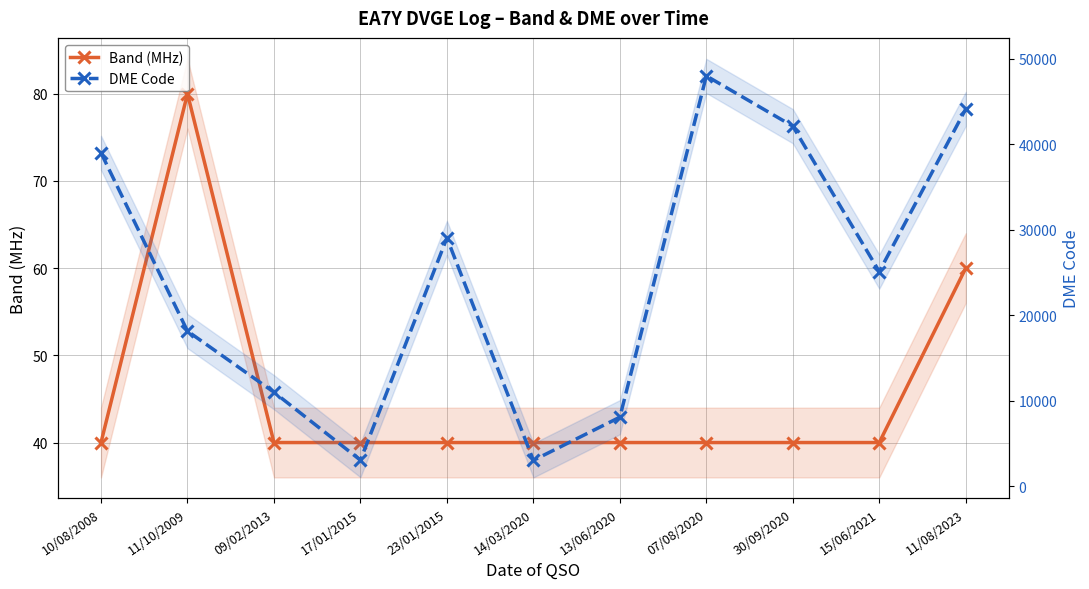

Which category has the lowest value in the Band (MHz) series?

10/08/2008